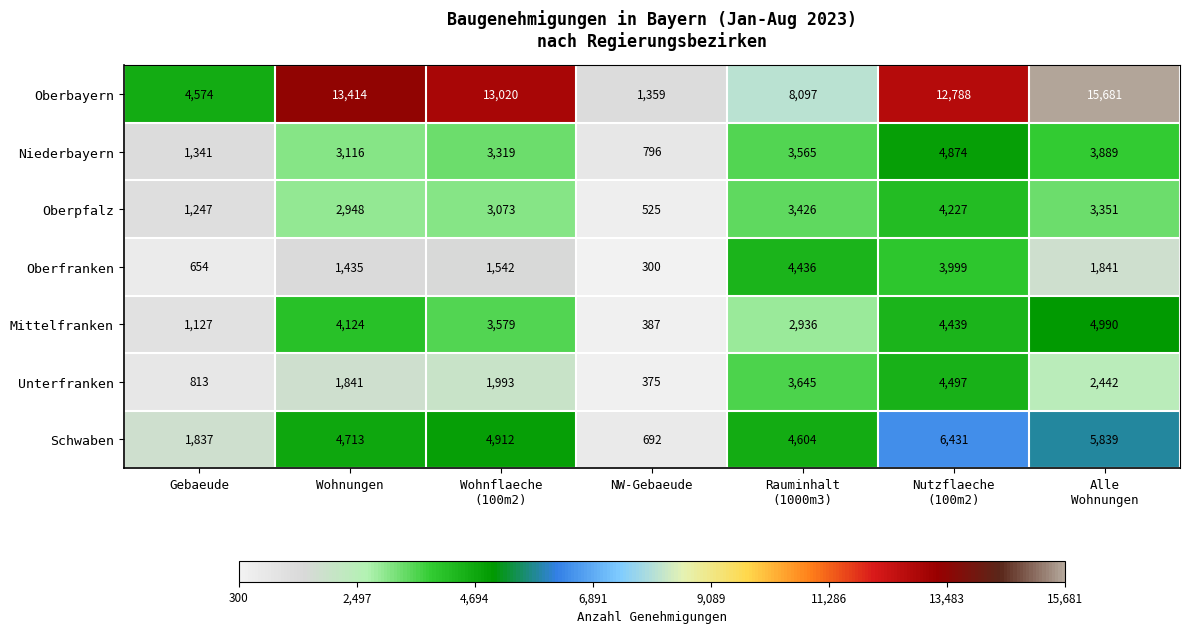

Rank the series at NW-Gebaeude from highest to lowest value.

Oberbayern, Niederbayern, Schwaben, Oberpfalz, Mittelfranken, Unterfranken, Oberfranken